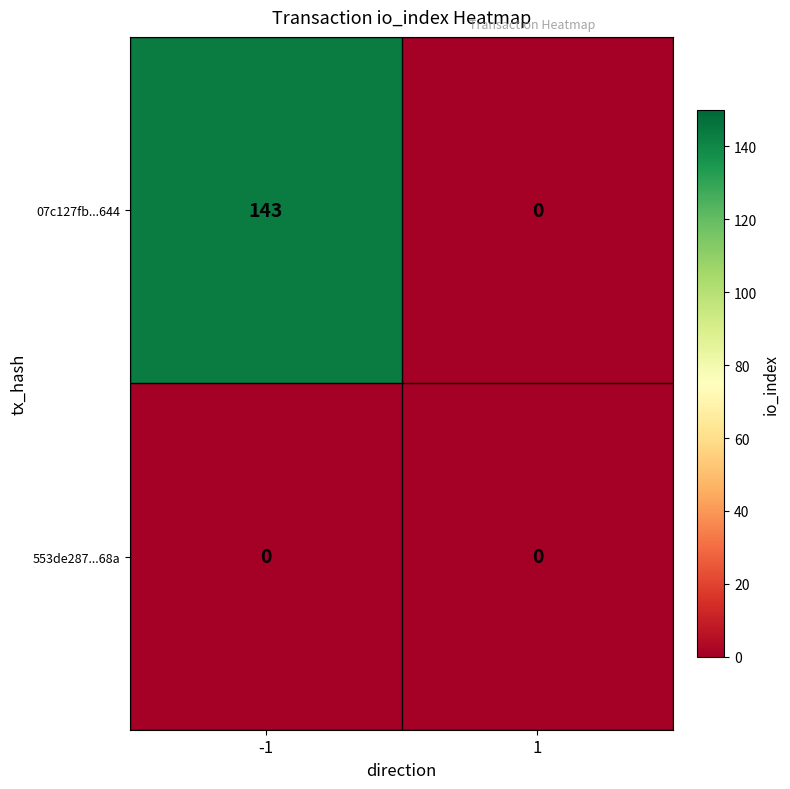

The 07c127fb...644 series shows 252 at -1. True or false?

False